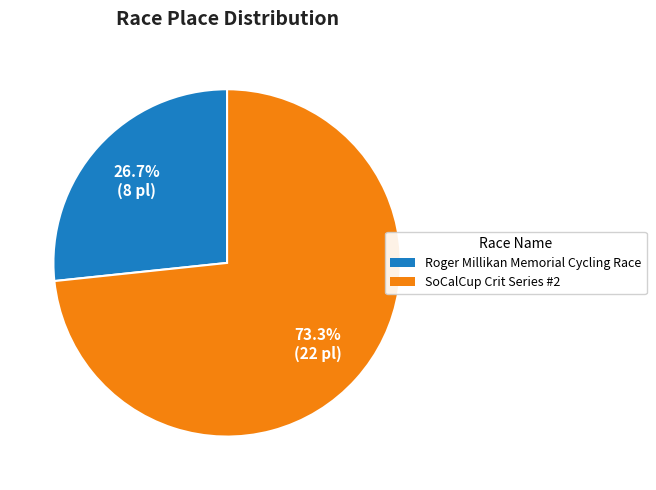

To the nearest percent, what is the average slice percentage?

50%